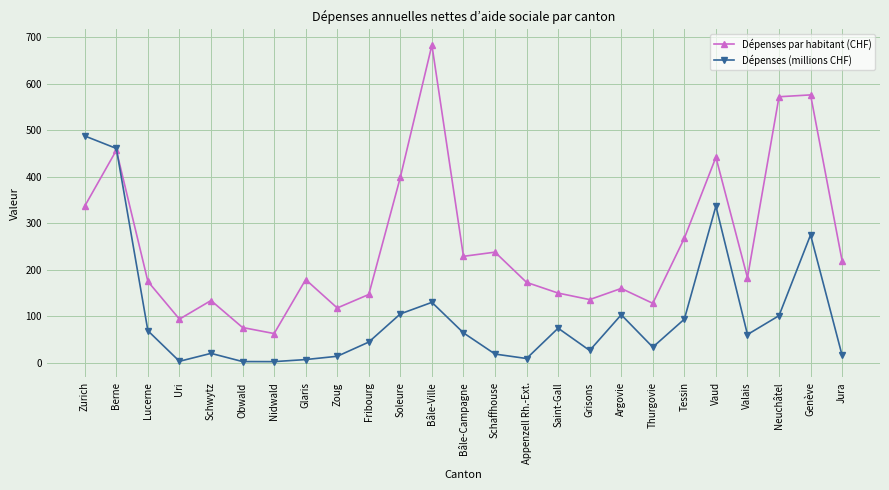

What position from the right is Vaud?

5